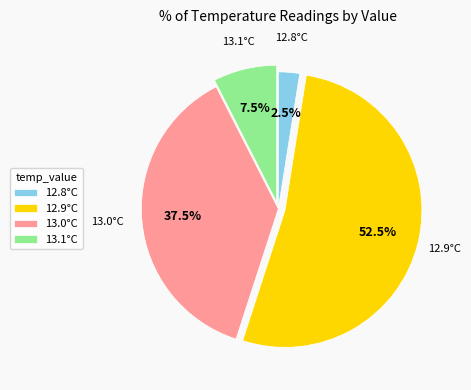

What is the smallest slice in the pie chart?

12.8°C